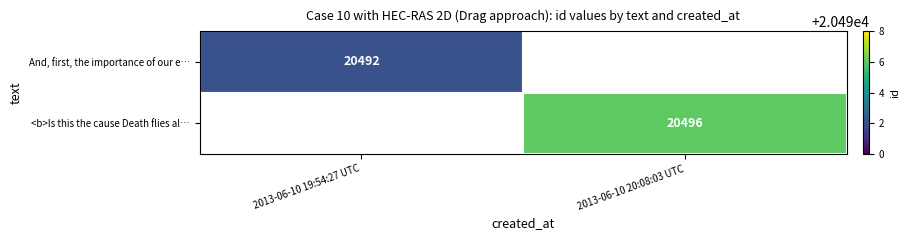

Is it true that <b>Is this the cause Death flies al… equals 20496 at 2013-06-10 20:08:03 UTC?

True